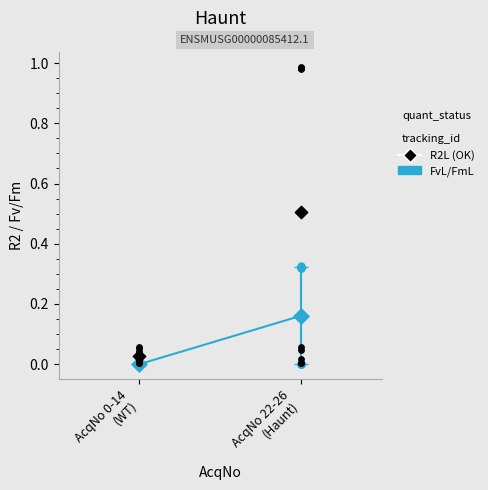

What is the change in value from AcqNo 0-14
(WT) to AcqNo 22-26
(Haunt)?

+0.2